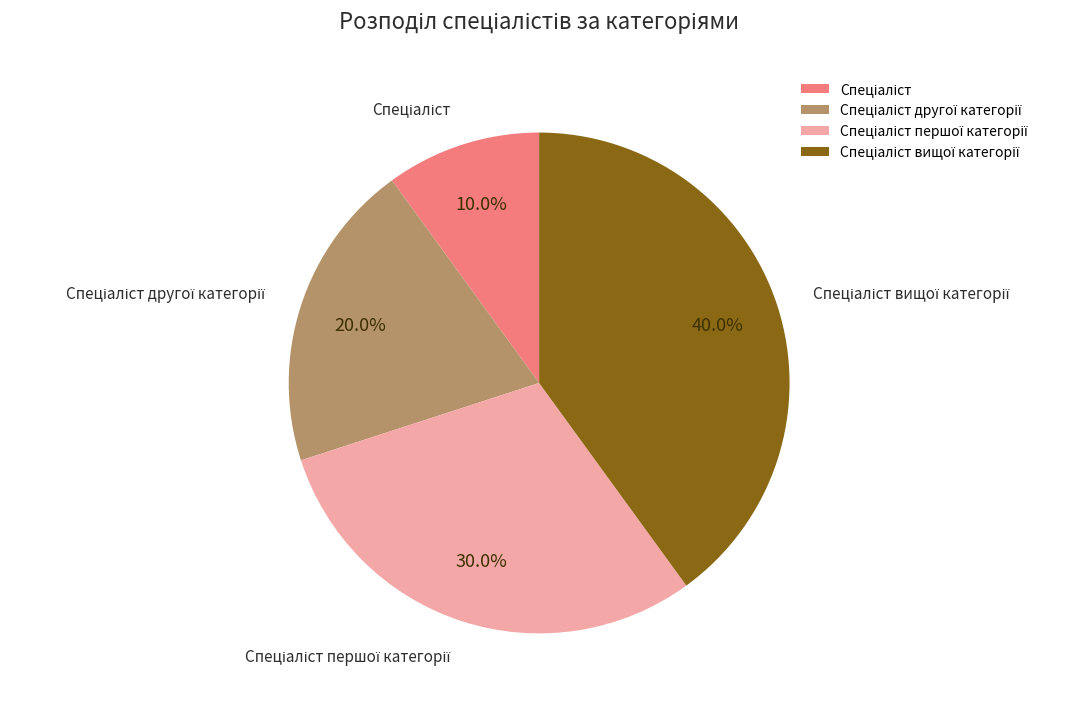

Is there a majority slice in this chart?

No